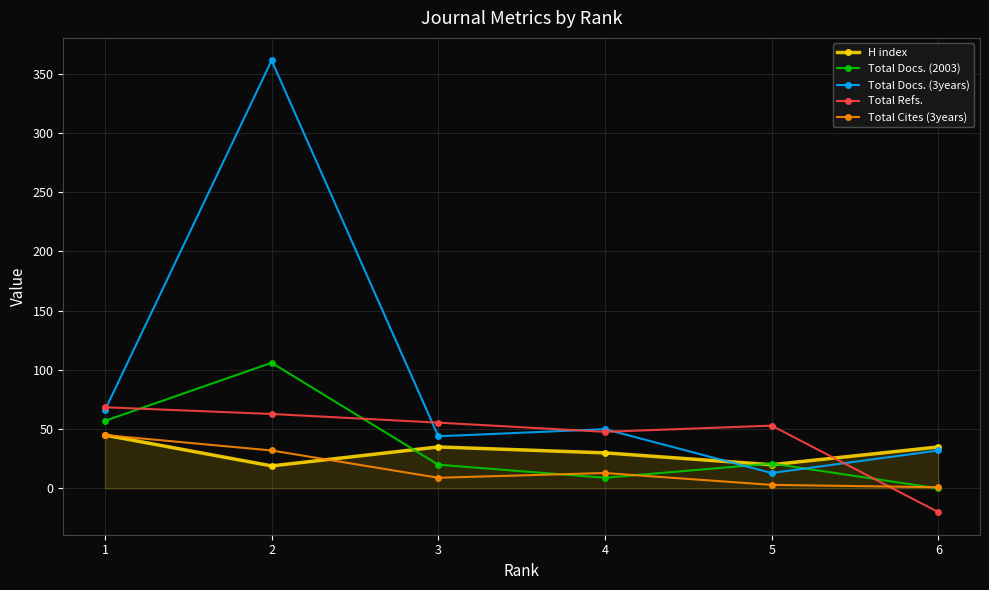

Which series changed the most between 1 and 6?

Total Refs.